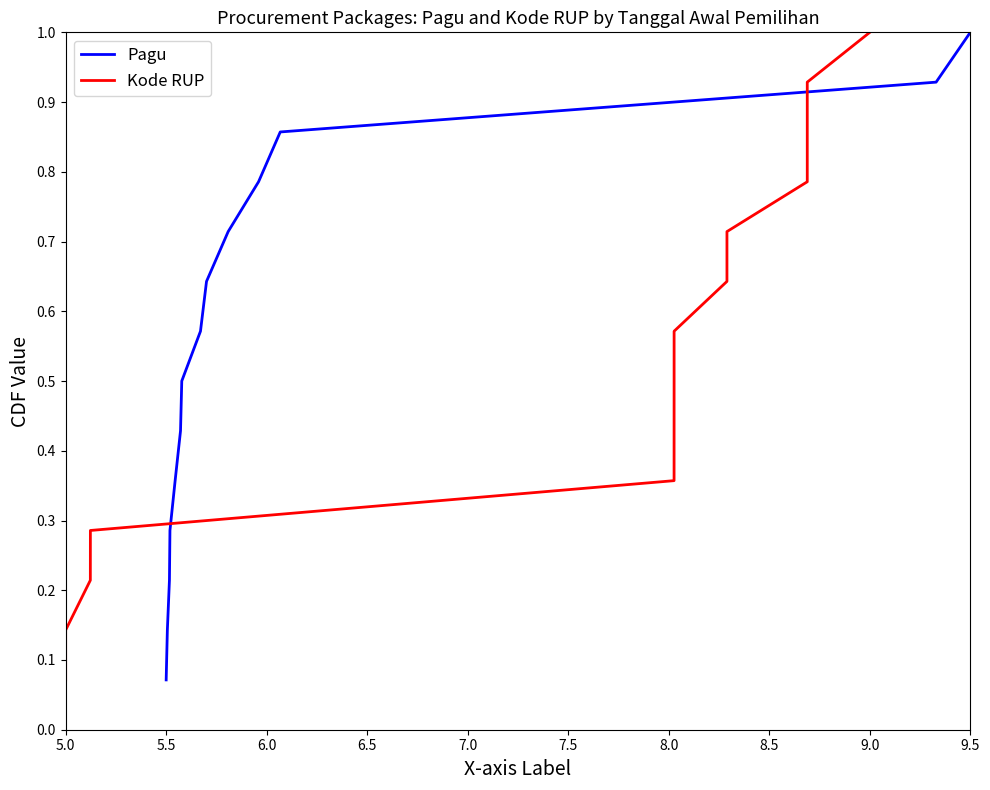

At which label does Pagu reach its peak?

9.5